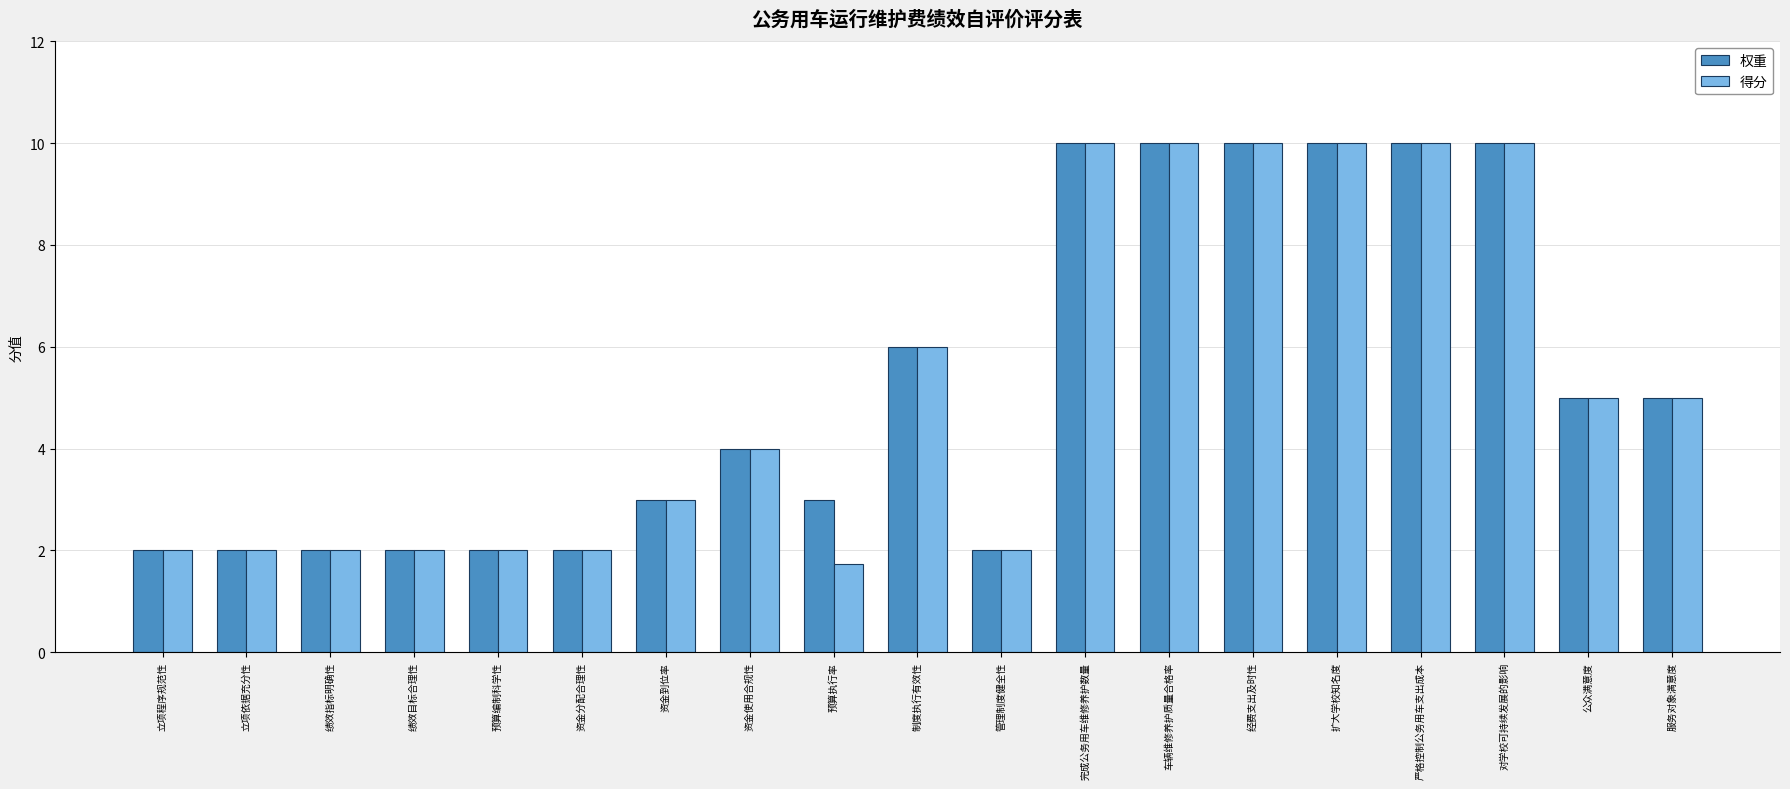

Count the 权重 values in the range 2 to 10.

19